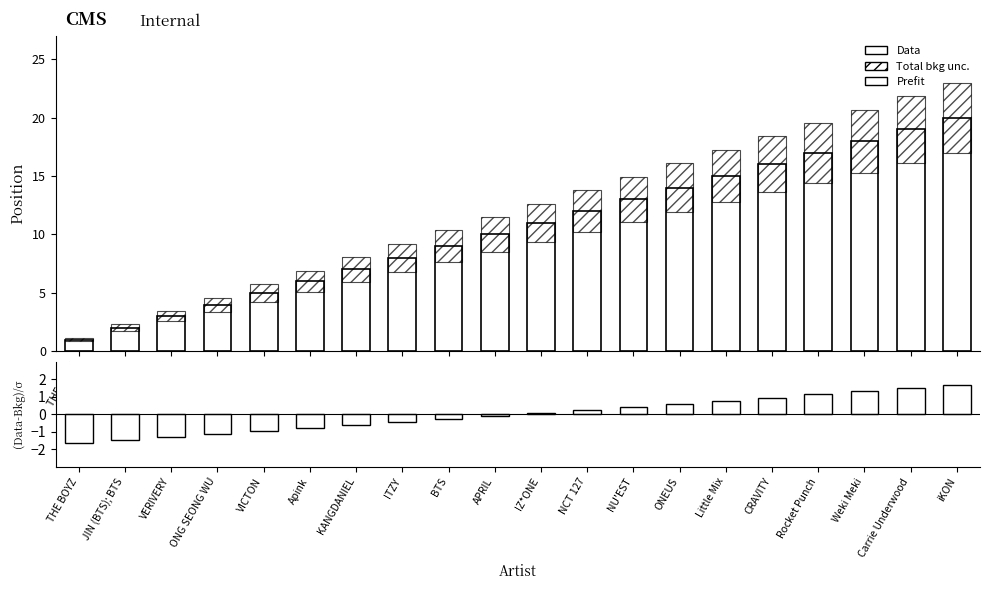

Reading left to right, list all the values displayed in this chart.

Position: 1.0	2.0	3.0	4.0	5.0	6.0	7.0	8.0	9.0	10.0	11.0	12.0	13.0	14.0	15.0	16.0	17.0	18.0	19.0	20.0
Total bkg unc.: 0.3	0.6	0.9	1.2	1.5	1.8	2.1	2.4	2.7	3.0	3.3	3.6	3.9	4.2	4.5	4.8	5.1	5.4	5.7	6.0
(Data-Bkg)/σ: -1.6	-1.5	-1.3	-1.1	-1.0	-0.8	-0.6	-0.4	-0.3	-0.1	0.1	0.3	0.4	0.6	0.8	1.0	1.1	1.3	1.5	1.6